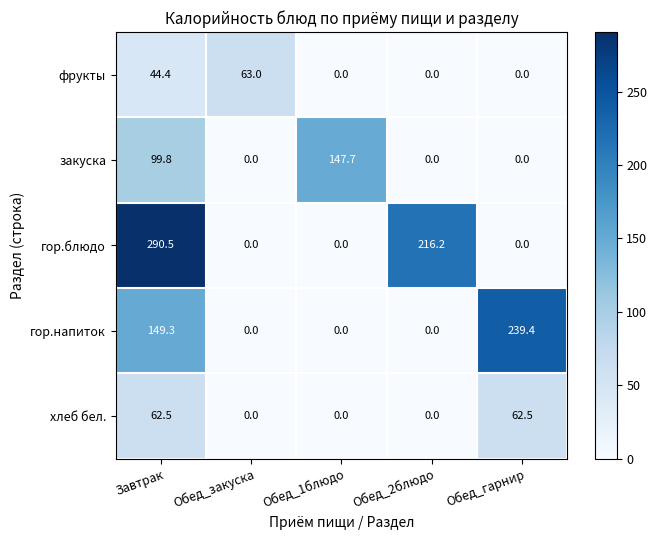

Count the number of categories in the chart.

5